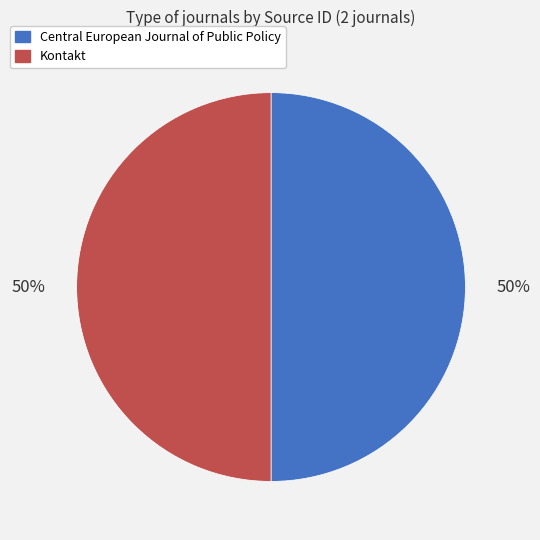

To the nearest percent, what portion does Kontakt represent?

50%